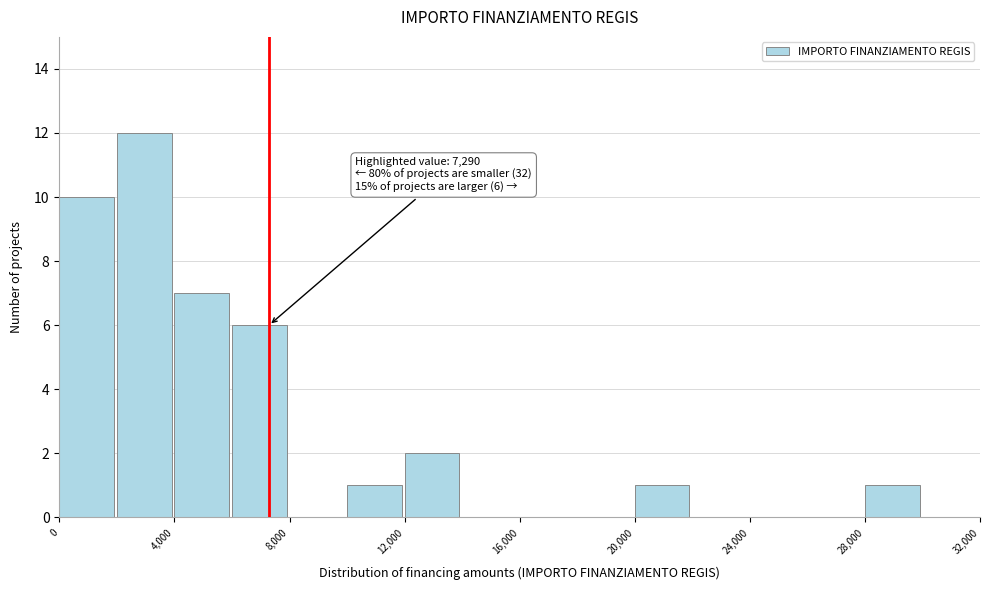

Over which range of the x-axis is the bar tallest?

2000 to 4000